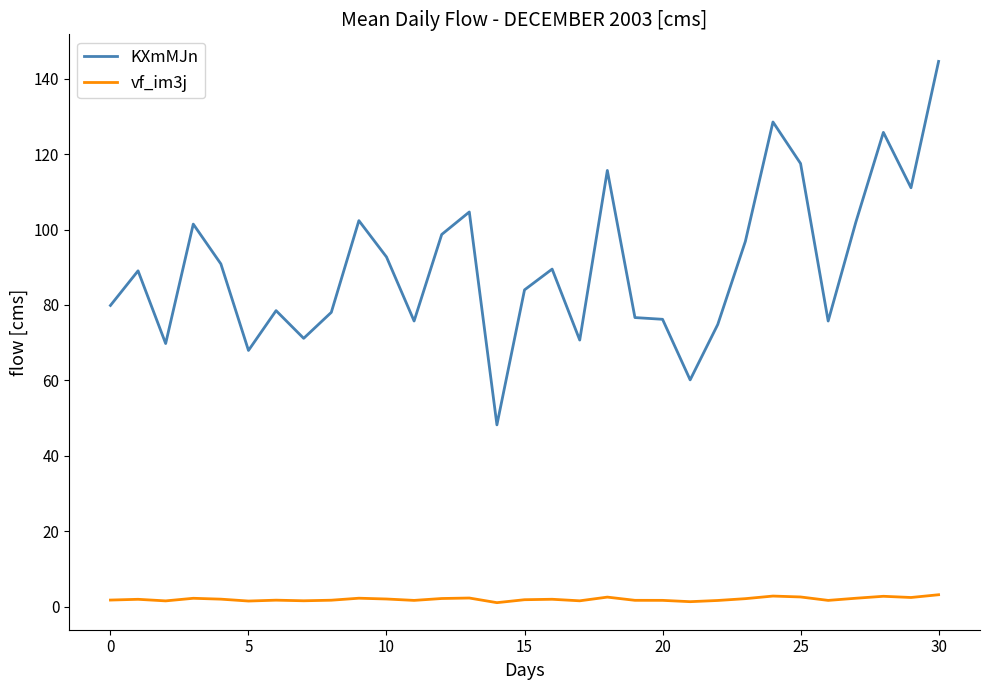

True or false: KXmMJn and vf_im3j intersect in this chart.

False